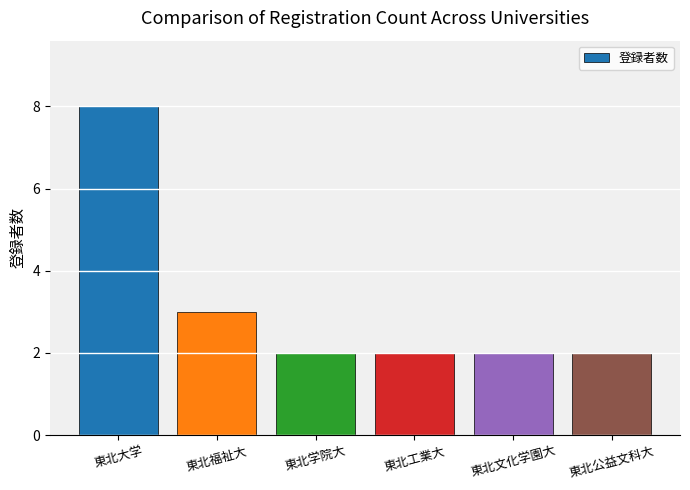

What is the greatest value displayed?

8